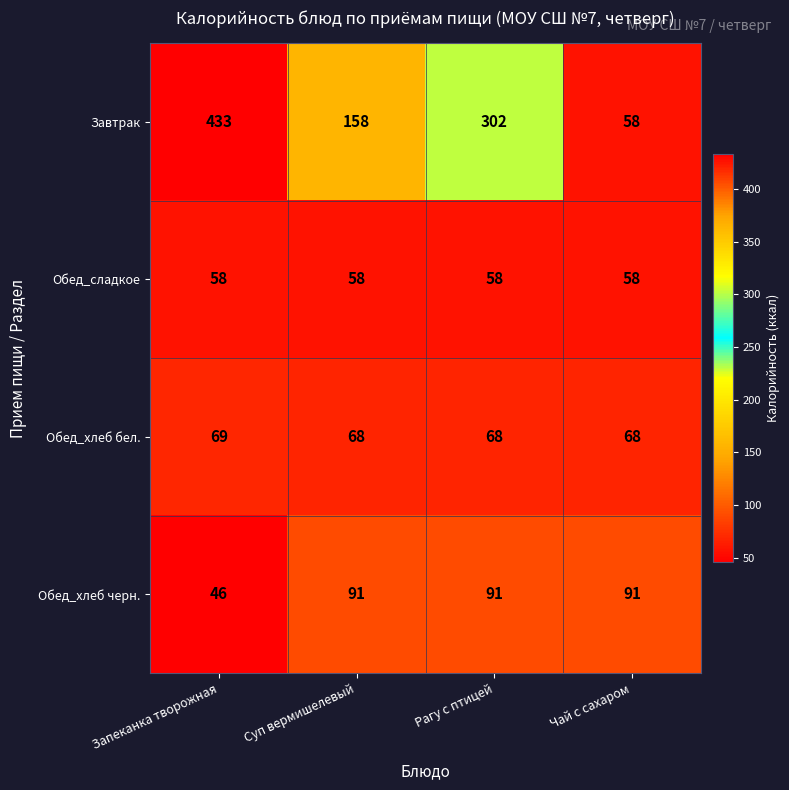

True or false: Обед_хлеб черн. has a value of 91 at Суп вермишелевый.

True